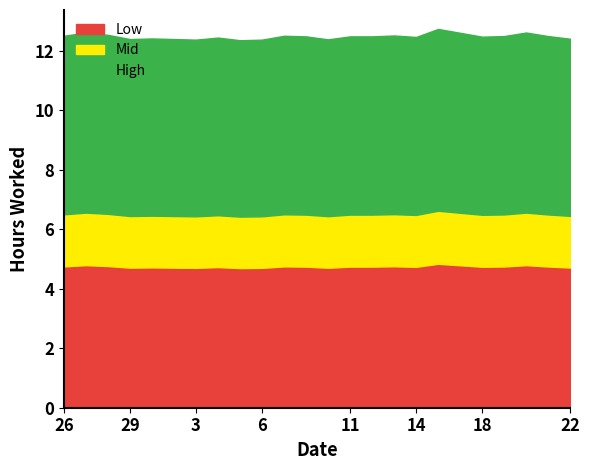

How many High values are between 12 and 13?

24